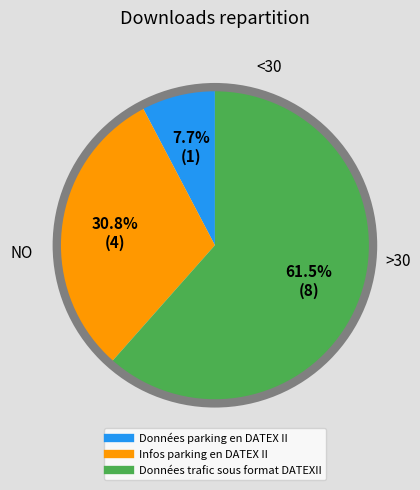

Between Données parking en DATEX II and Données trafic sous format DATEXII, which is larger?

Données trafic sous format DATEXII